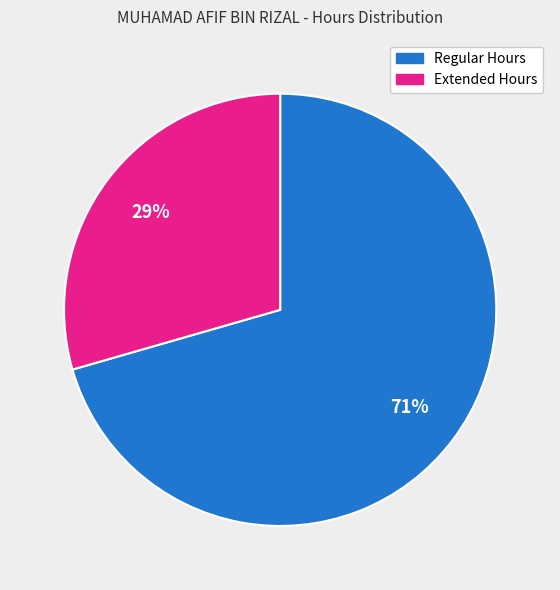

To the nearest percent, what is the average slice percentage?

50%